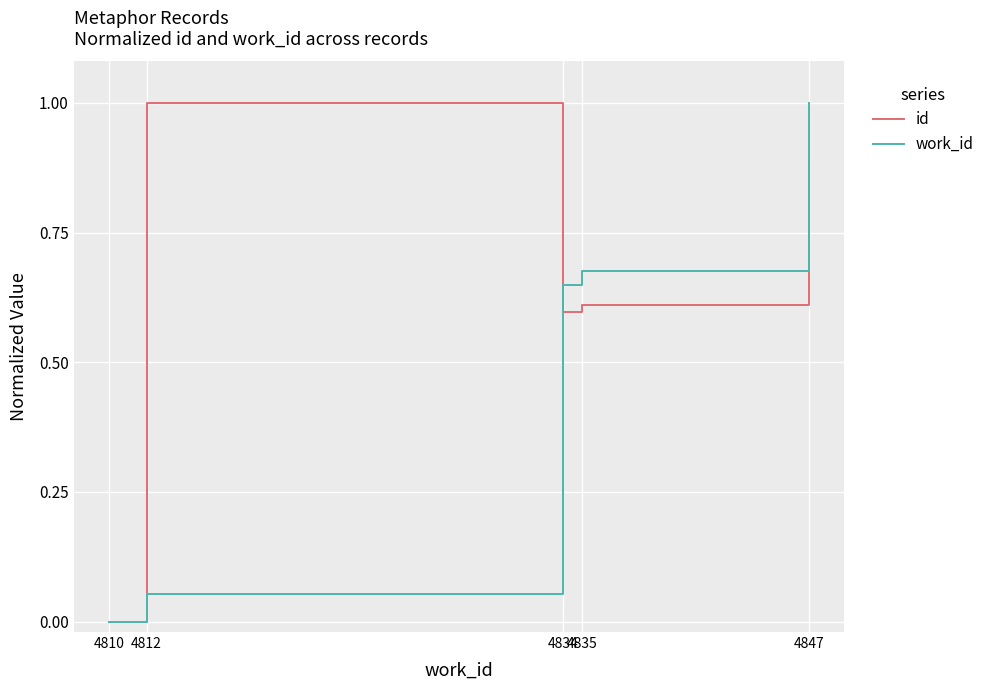

What is the label of the 8th point from the right?

4834